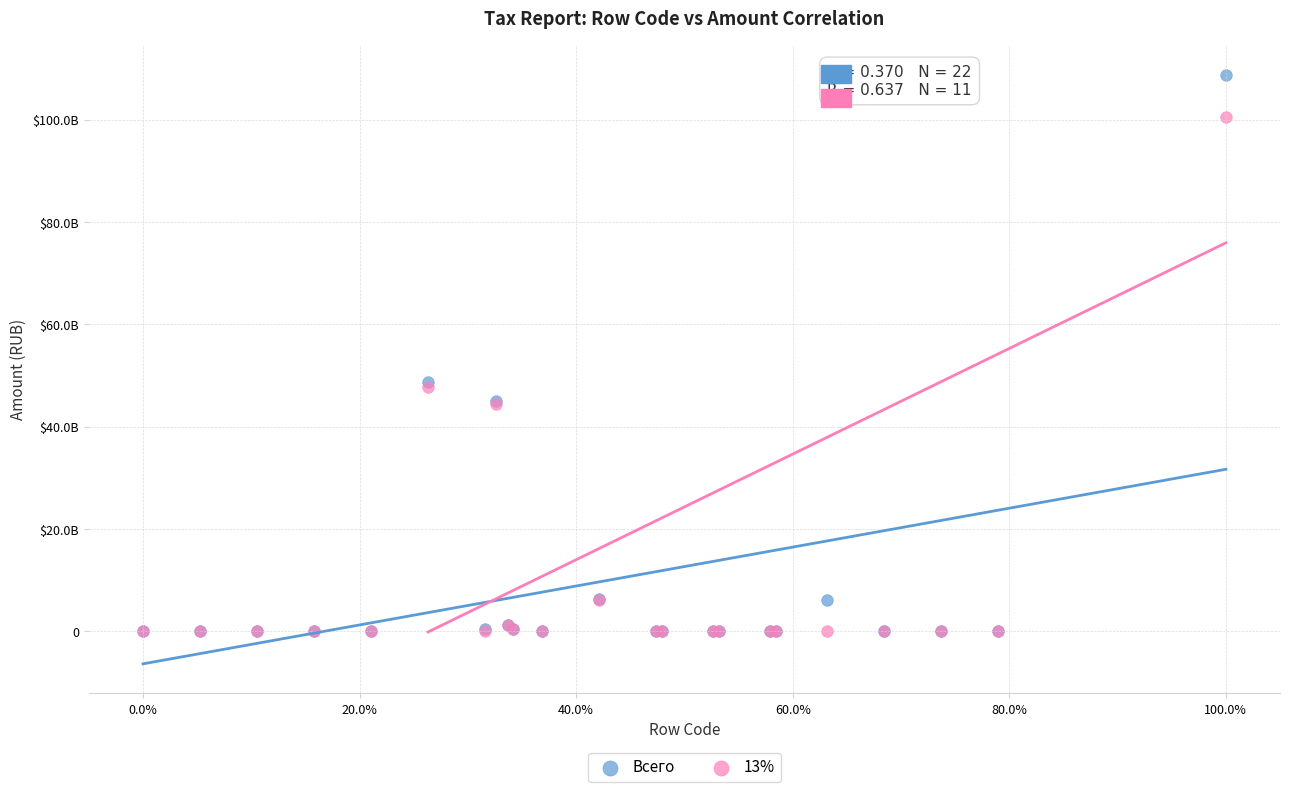

What are all the series names shown in the legend?

Всего, 13%